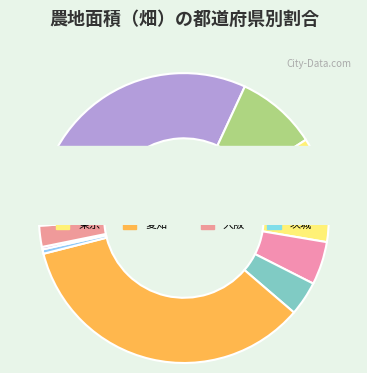

Does any single category account for the majority?

No